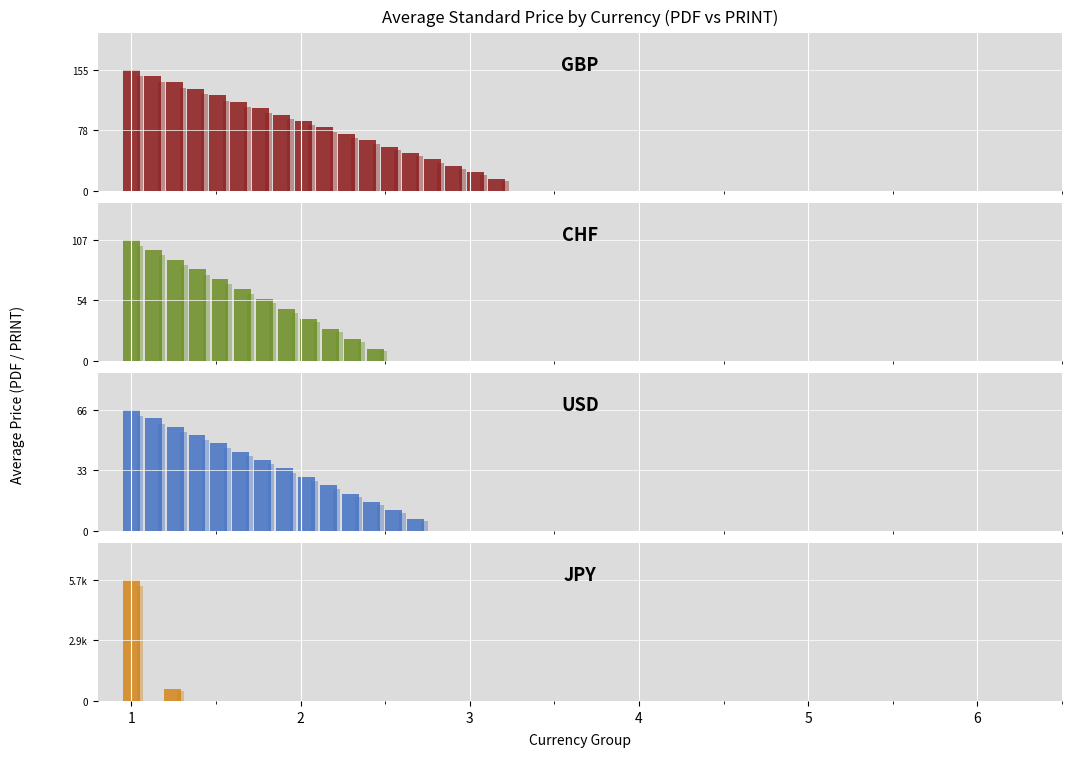

Which series has the largest range (max minus min)?

Price (PDF)